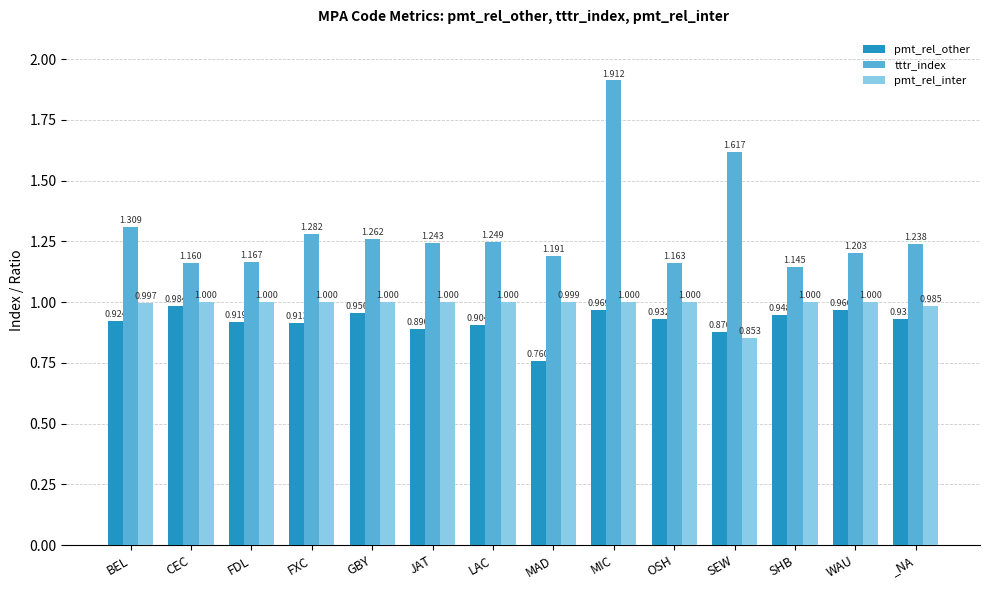

What is the label of the 13th bar from the left?

WAU